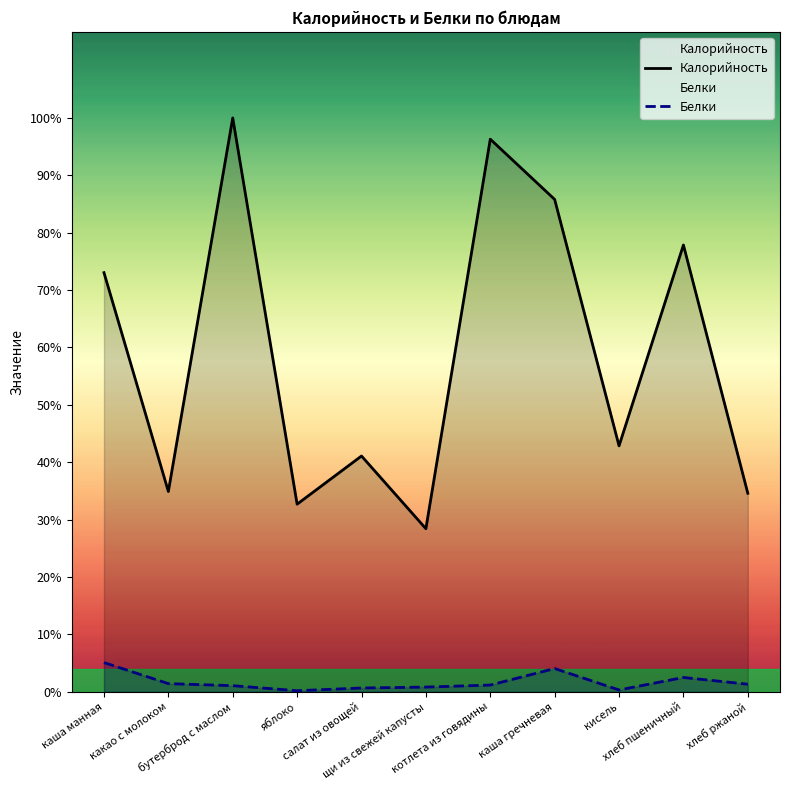

Rank the categories by Белки value from lowest to highest.

яблоко, кисель, салат из овощей, щи из свежей капусты, бутерброд с маслом, котлета из говядины, хлеб ржаной, какао с молоком, хлеб пшеничный, каша гречневая, каша манная